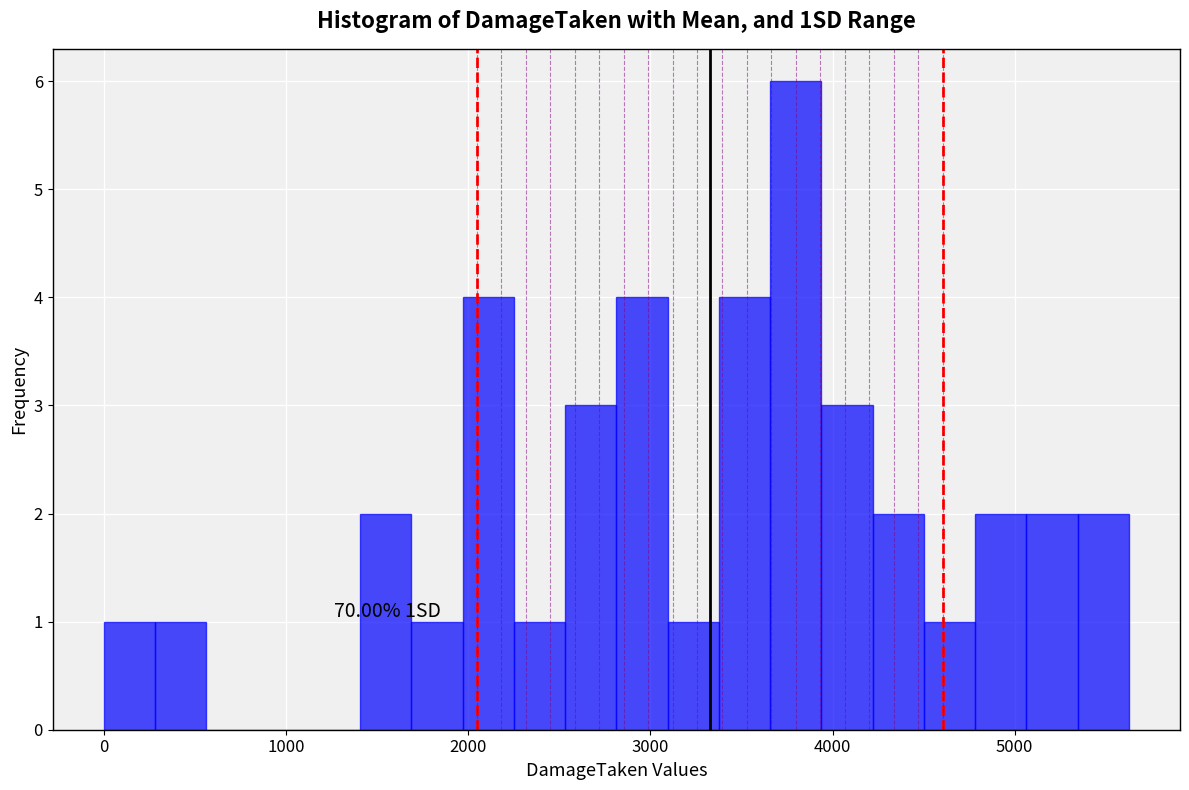

Around what value on the x-axis is the tallest bar? Give the approximate position of its centre, as read against the axis.

3800